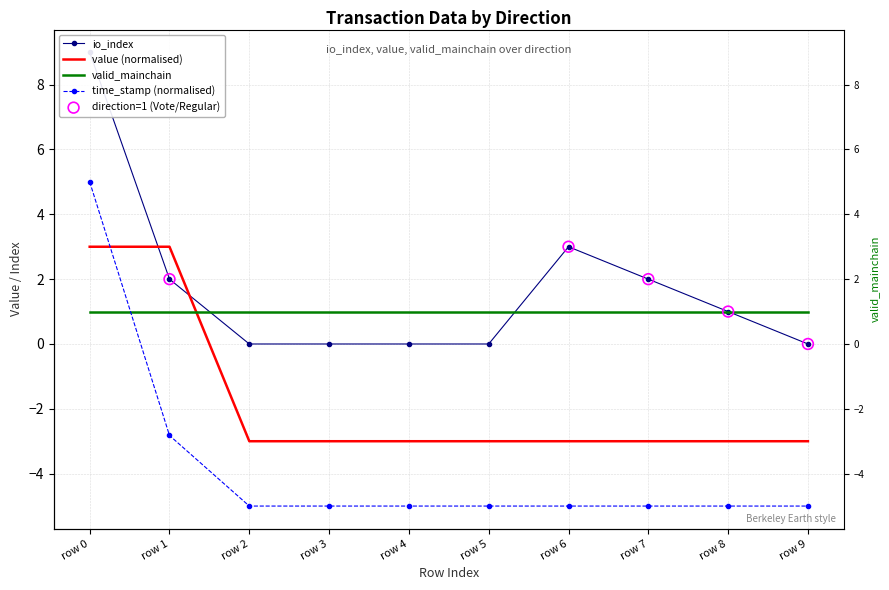

Which series has the largest Y range (max minus min)?

time_stamp